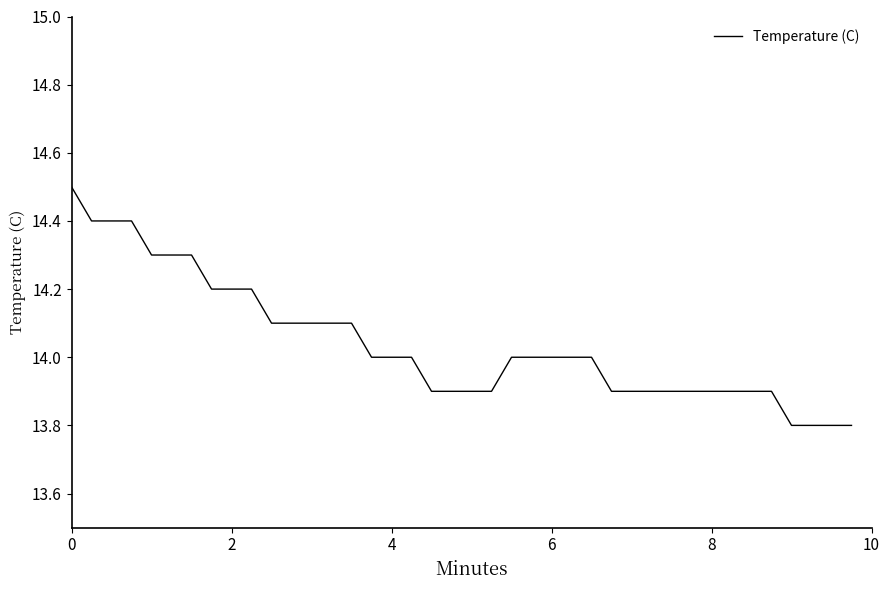

What is the maximum value shown in the chart?

14.5